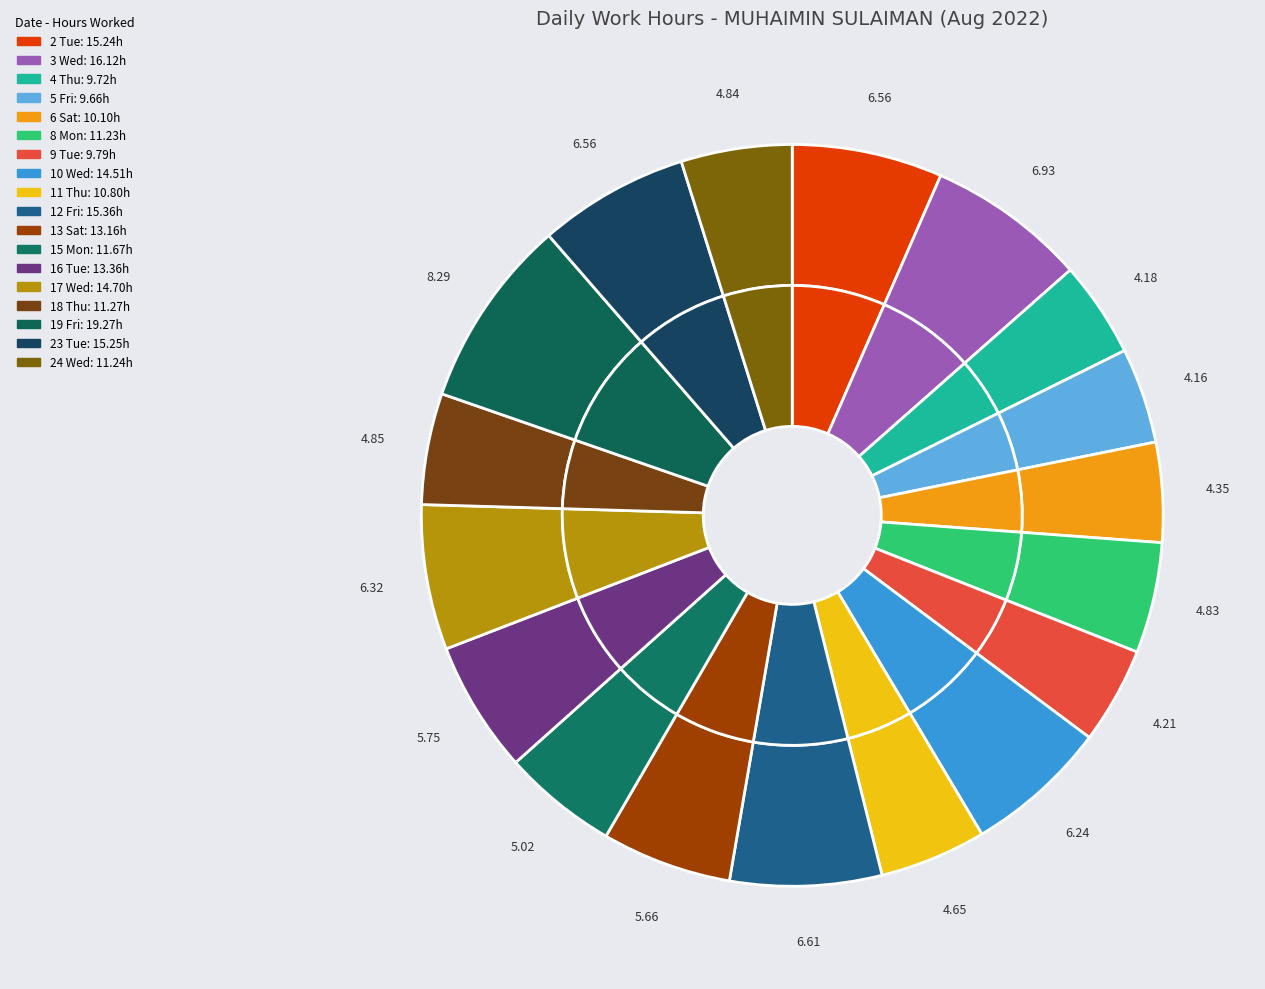

To the nearest percent, what is the difference between the 23 Tue and 18 Thu slice percentages?

2%